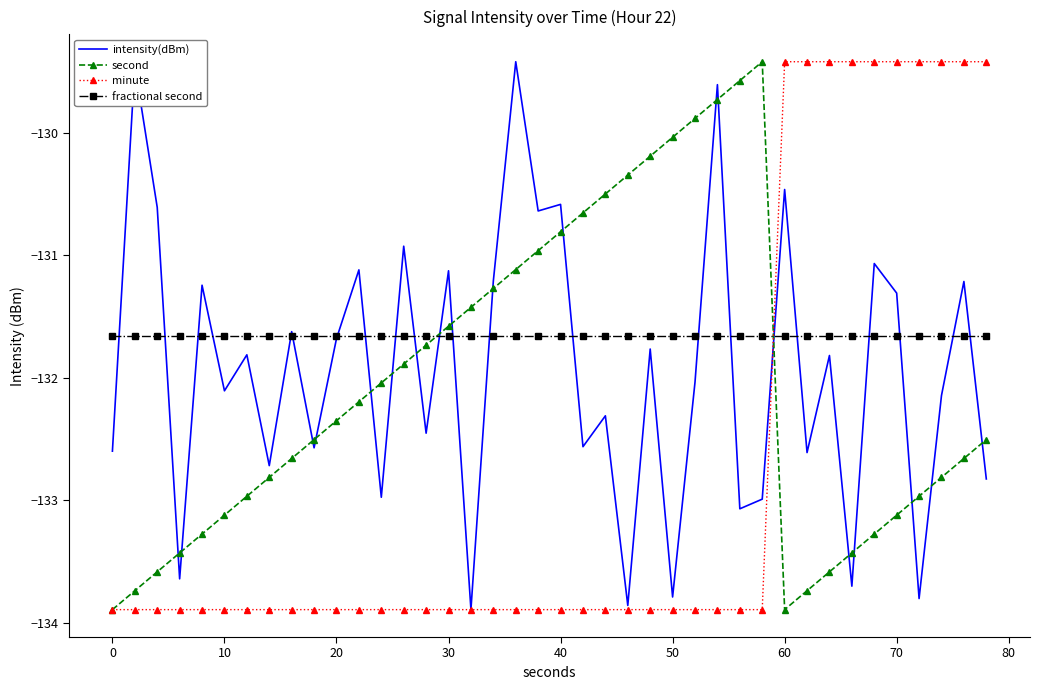

What is the difference between the second highest and second lowest values in the second series?

4.3